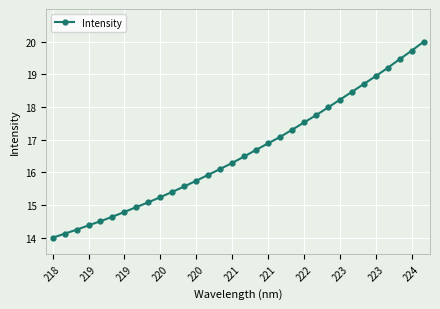

Does the chart display data point markers on the line(s)?

Yes